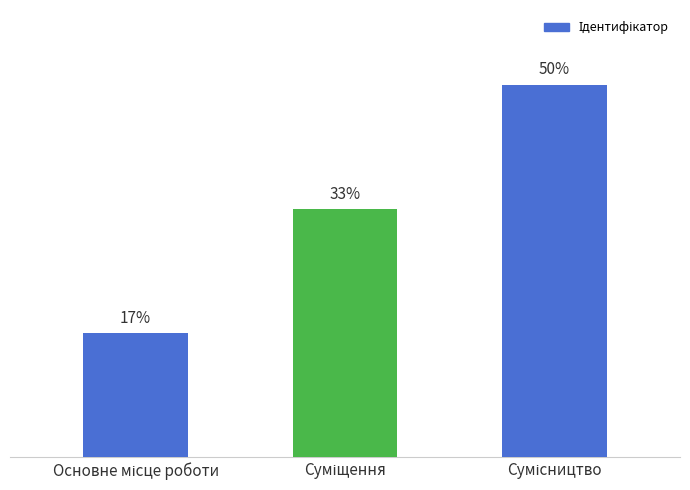

Are the bars horizontal?

No